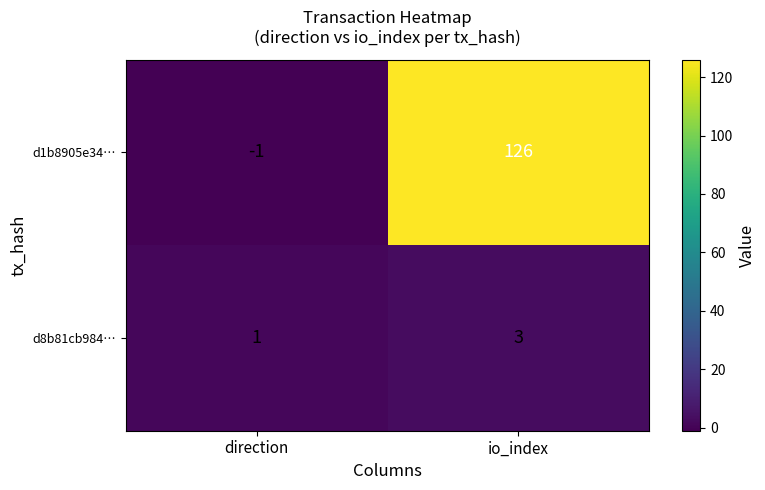

Where is d1b8905e34… nearest to the value 62?

direction